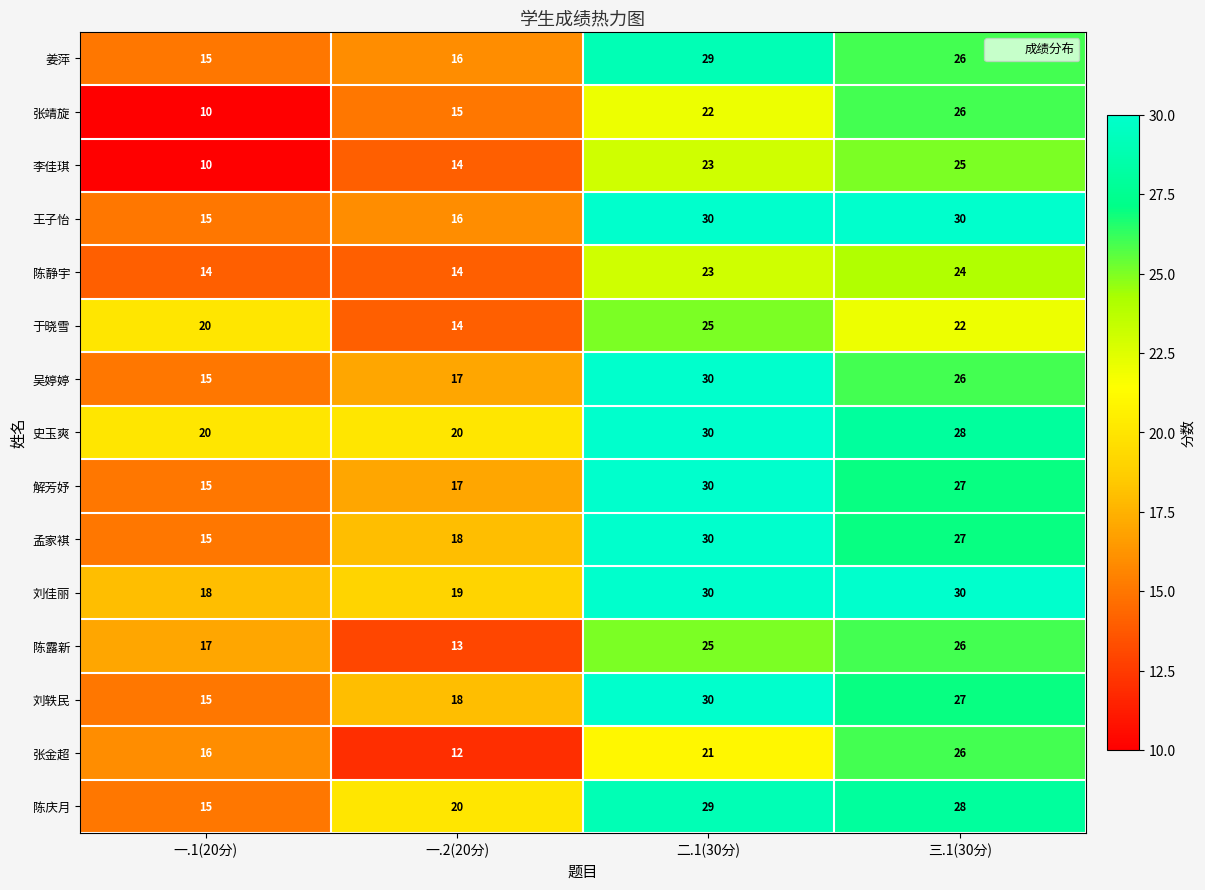

Is it true that 王子怡 equals 30 at 三.1(30分)?

True